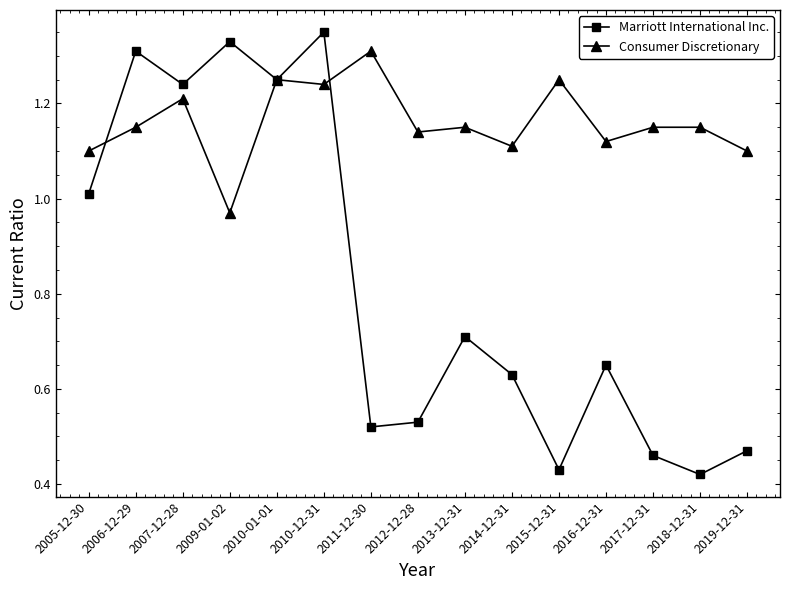

What is the difference between the Marriott International Inc. values at 2009-01-02 and 2019-12-31?

0.9